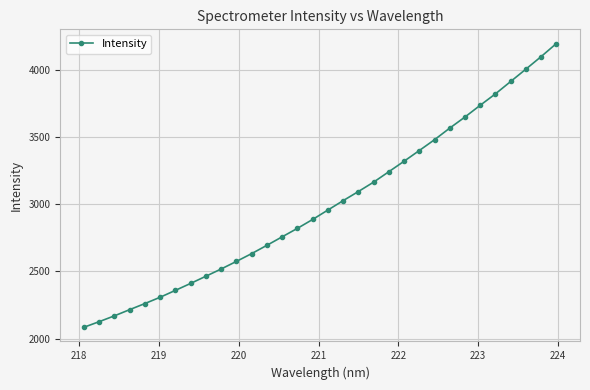

What is the value of the 2nd point from the left?

2125.5